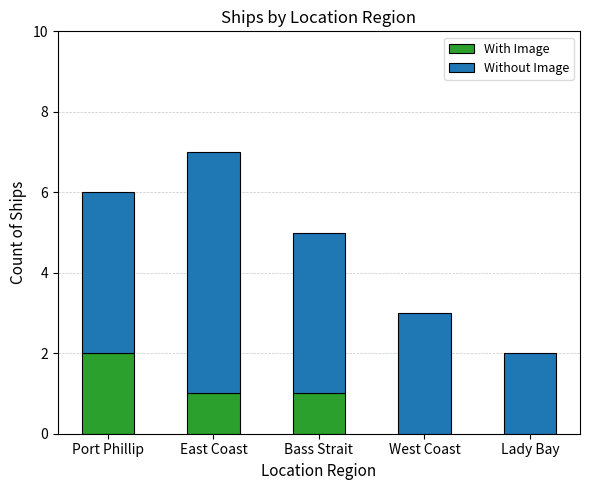

Reading left to right, transcribe the values for With Image.

Port Phillip=2	East Coast=1	Bass Strait=1	West Coast=0	Lady Bay=0